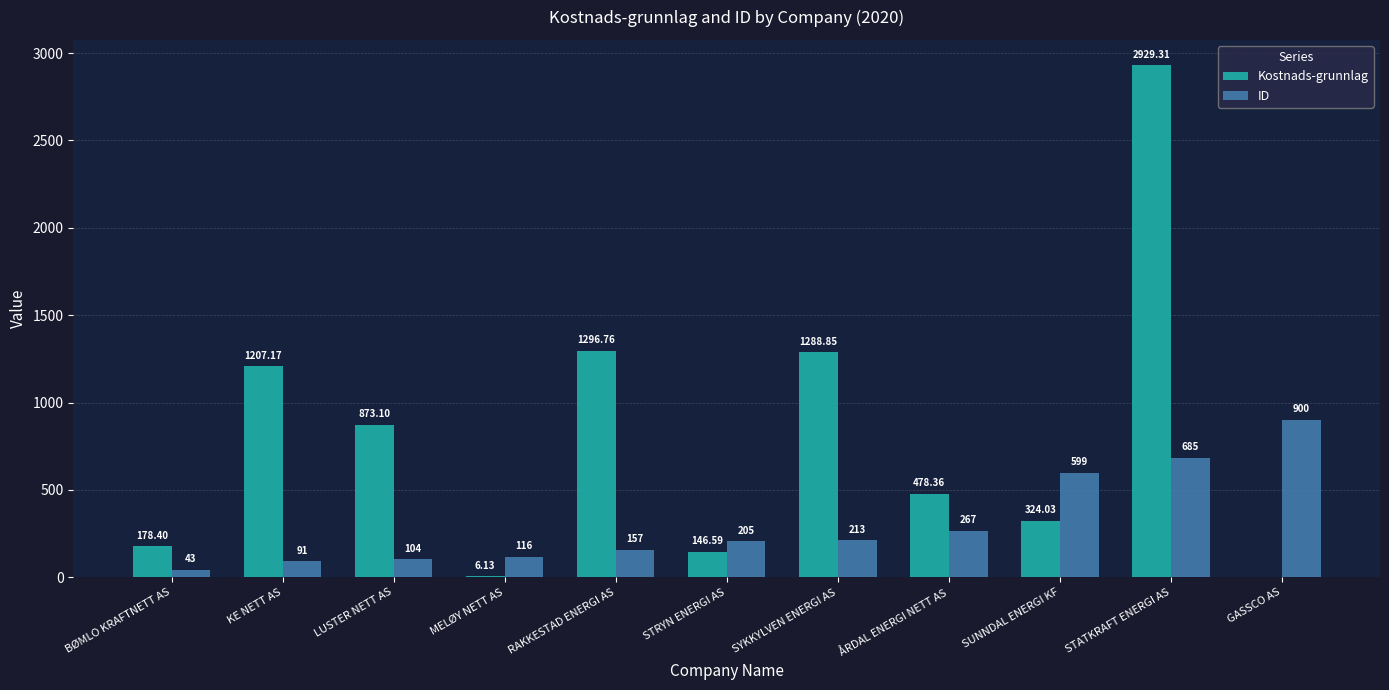

What are all the series names shown in the legend?

Kostnads-grunnlag, ID